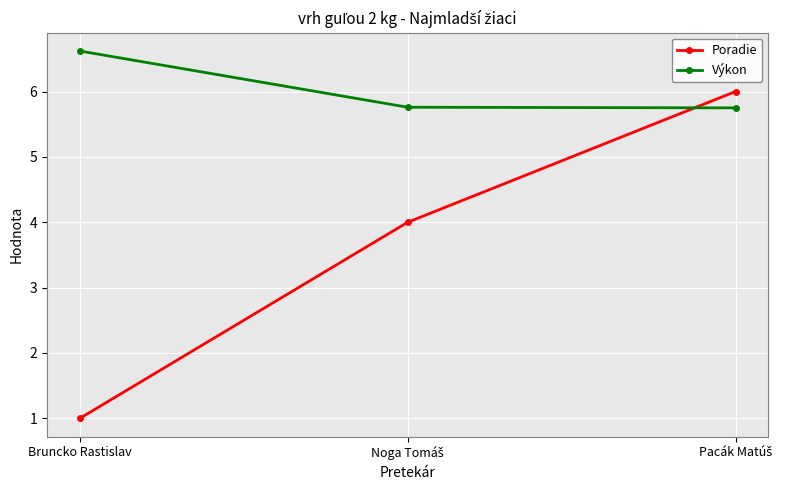

Does the chart display data point markers on the line(s)?

Yes